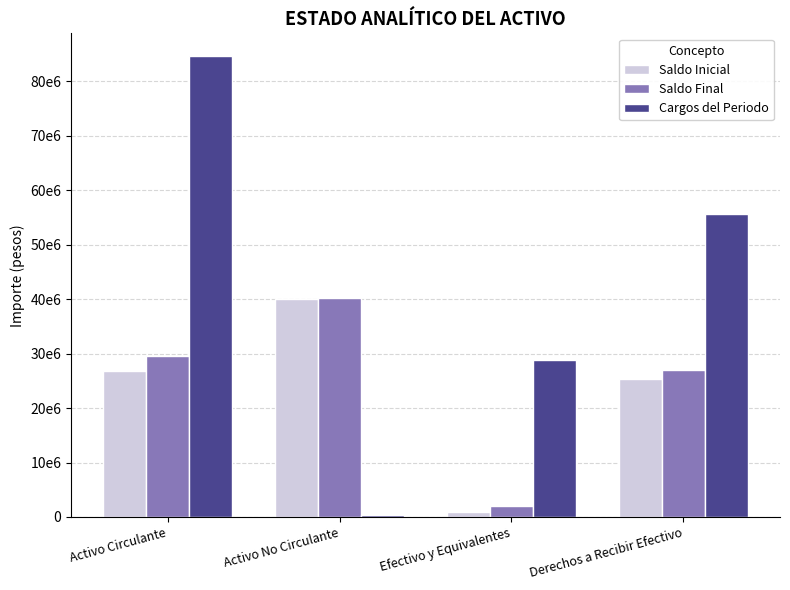

Between Activo No Circulante and Activo Circulante, which is larger?

Activo No Circulante